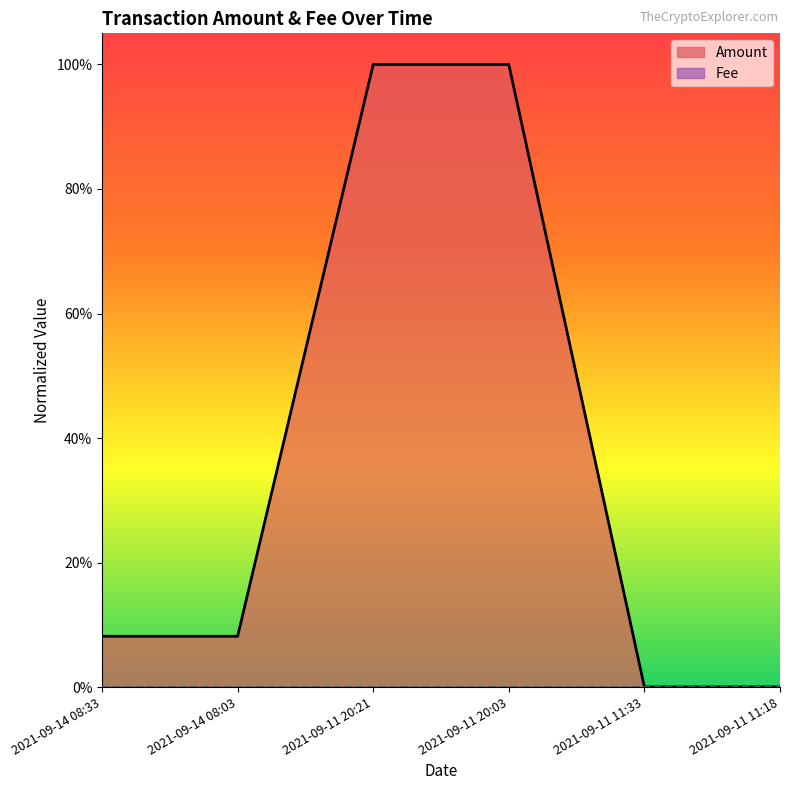

Is it true that Amount equals 1.0 at 2021-09-11 20:03?

True